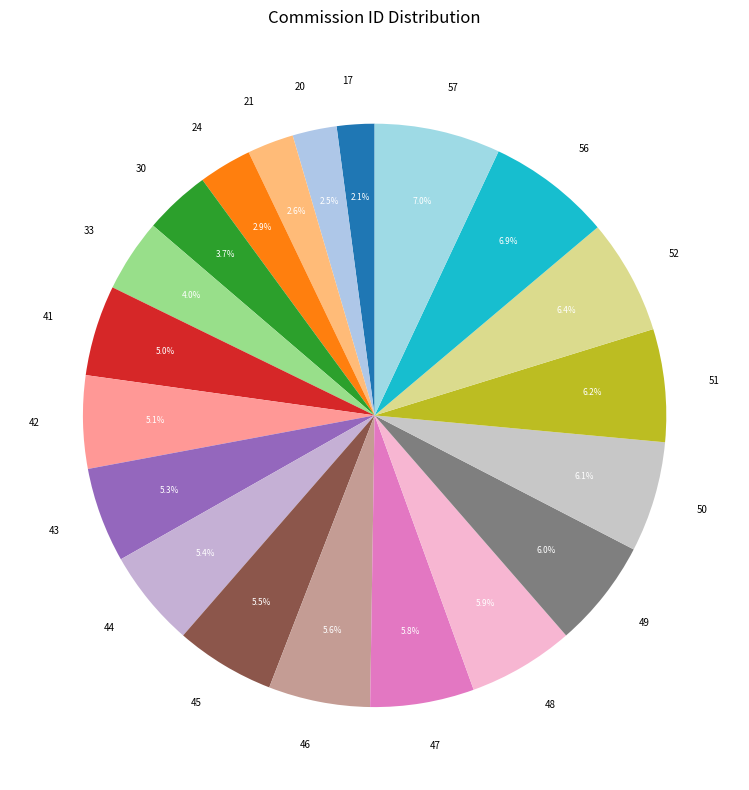

Does 33 represent more than half of the total?

No